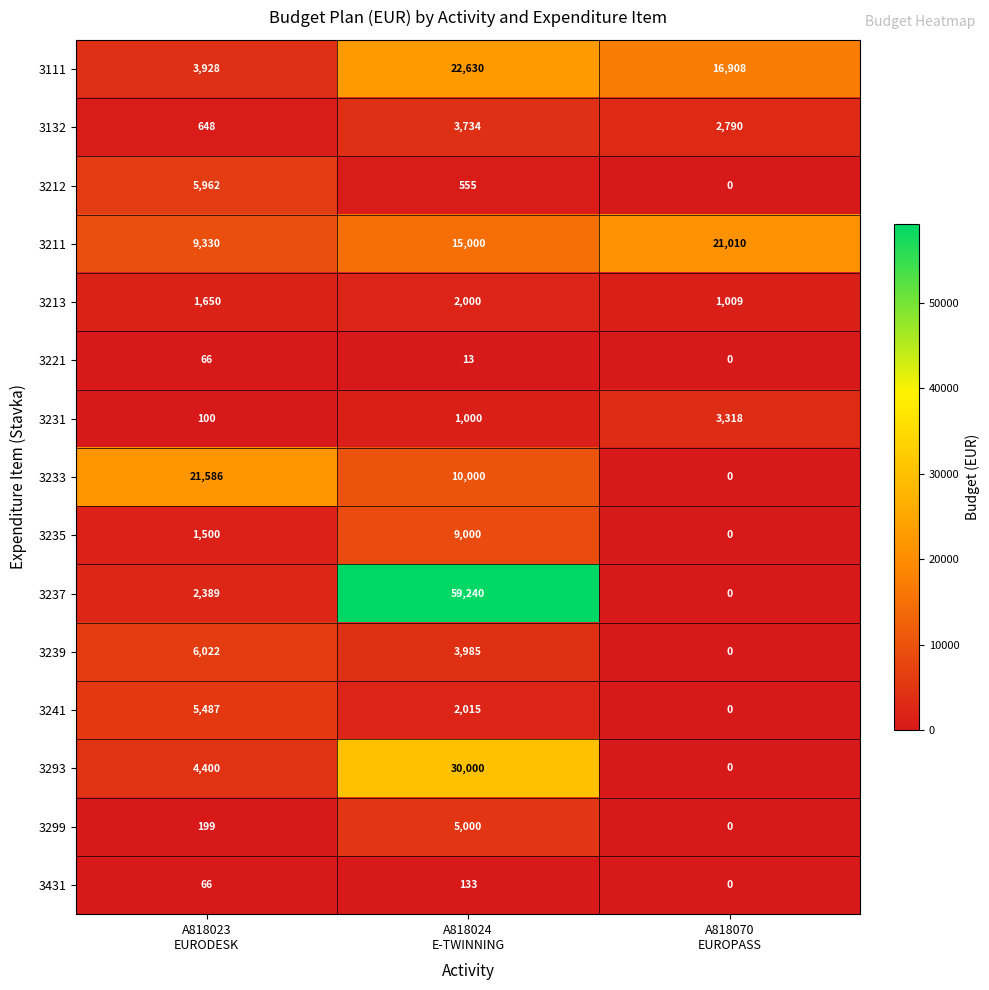

How many 3221 values are between 0 and 66?

3